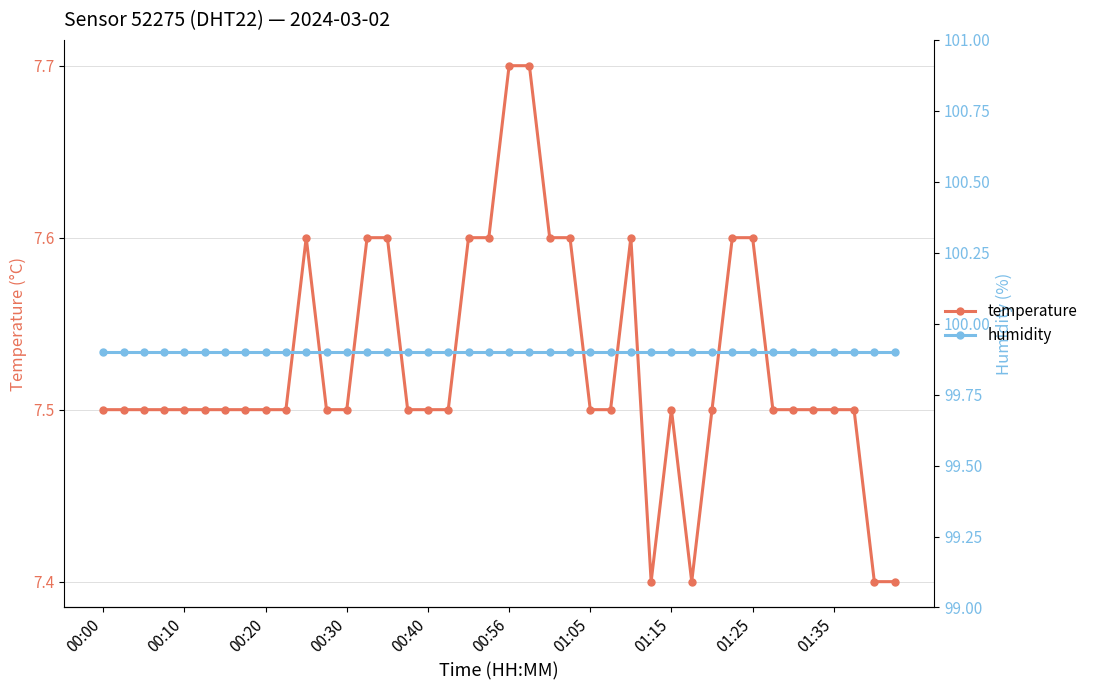

True or false: humidity and temperature intersect in this chart.

False